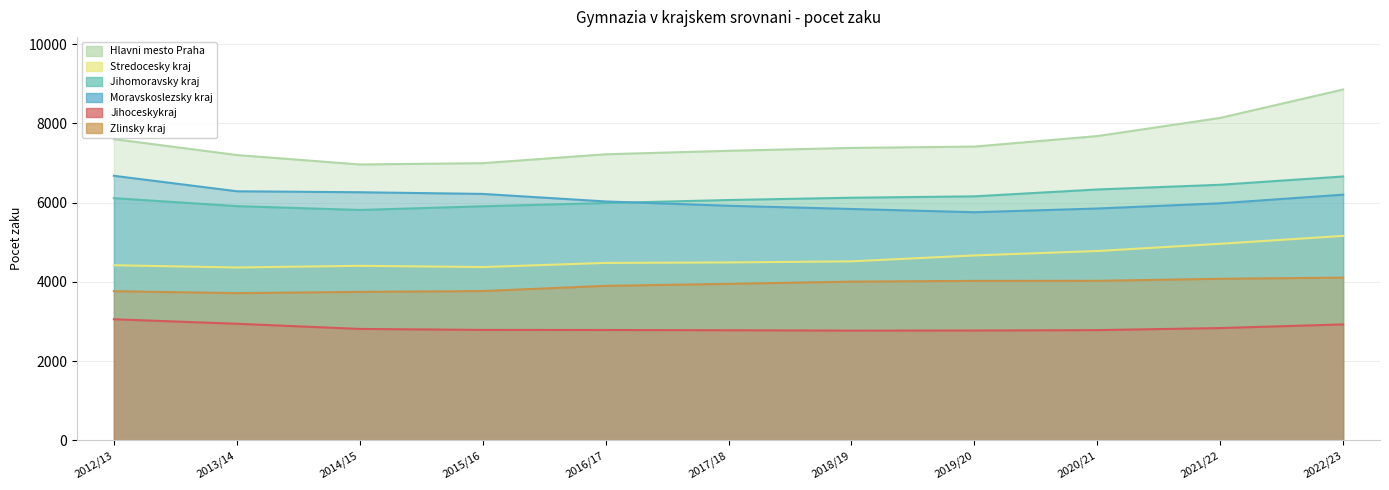

What is the sum of the Zlinsky kraj values at 2022/23 and 2014/15?

7853